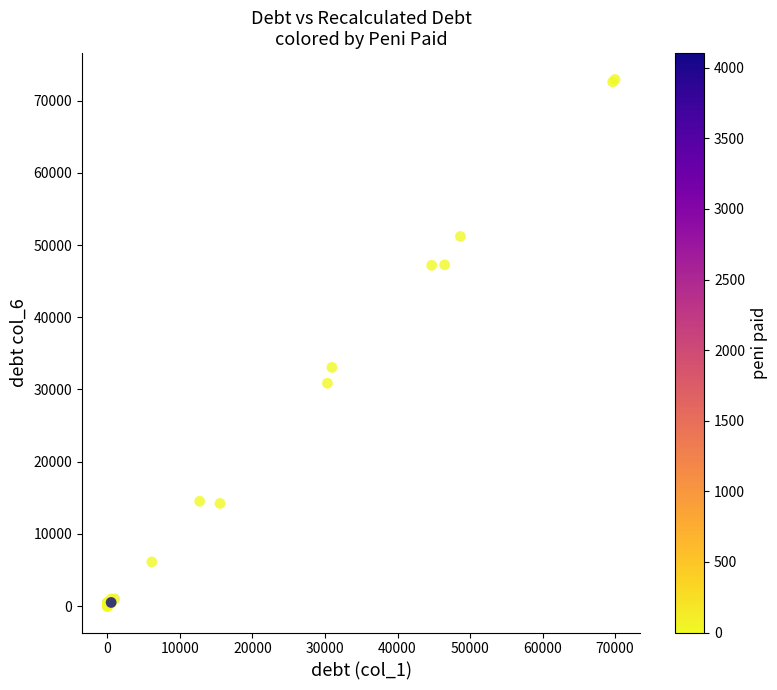

What Y value in the scatter plot is closest to 36460?

33057.5